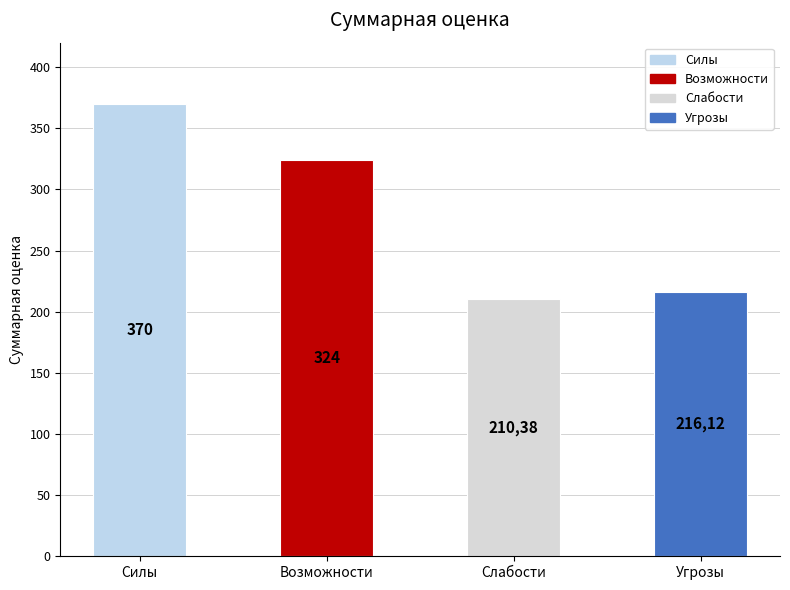

Approximately how many times larger is the value at Возможности compared to Угрозы?

1.5